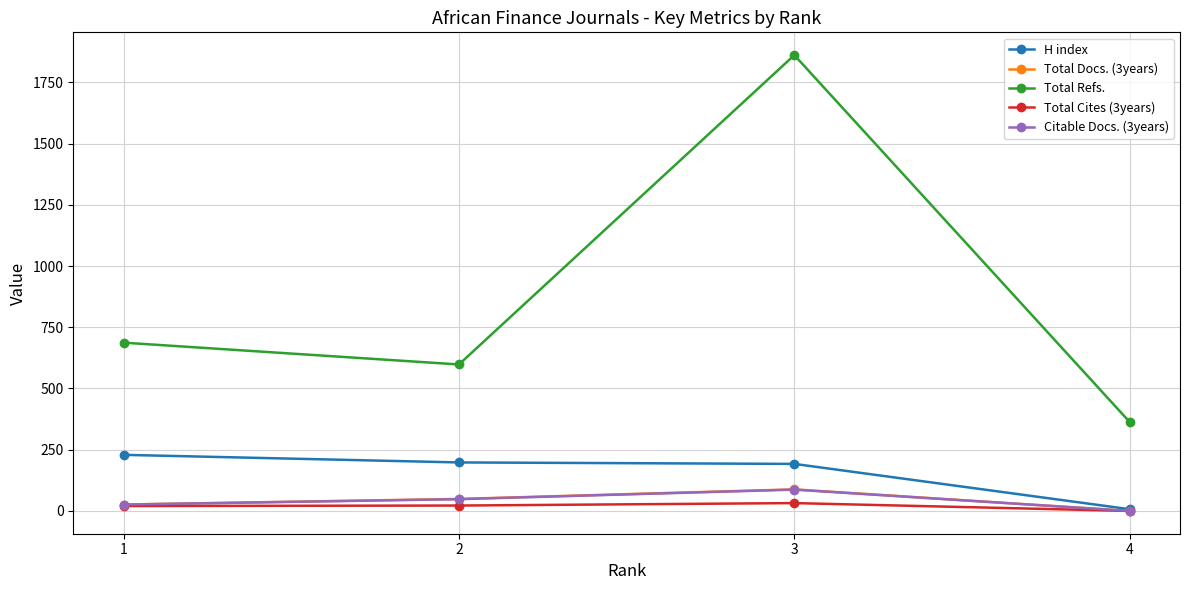

How many positive values does the Total Docs. (3years) series have?

3